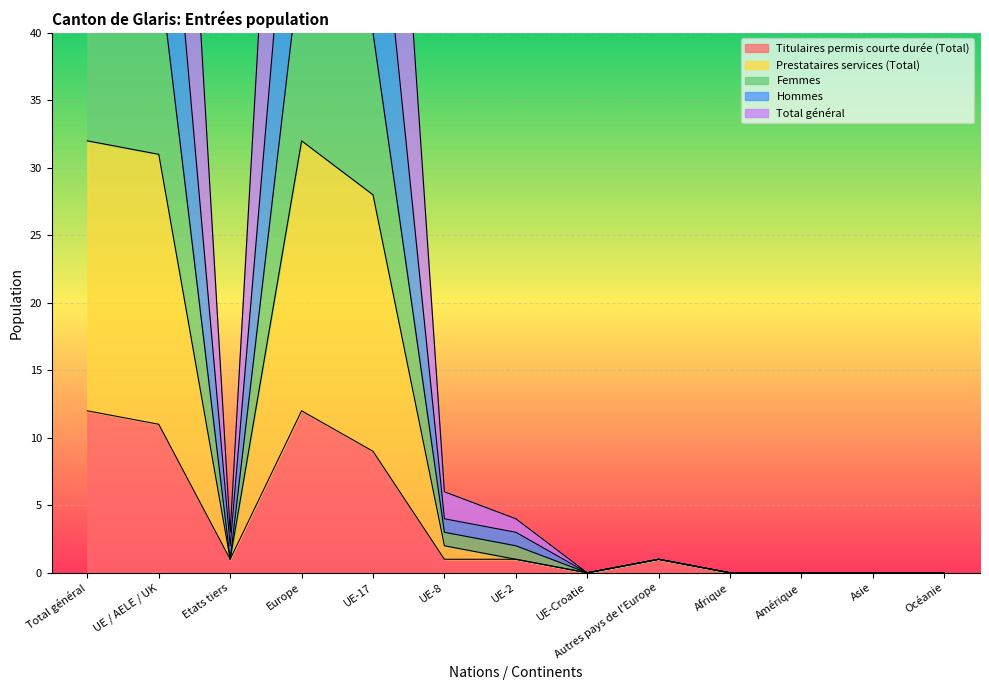

List the series in order of their peak value, highest first.

Hommes, Total général, Femmes, Prestataires services (Total), Titulaires permis courte durée (Total)